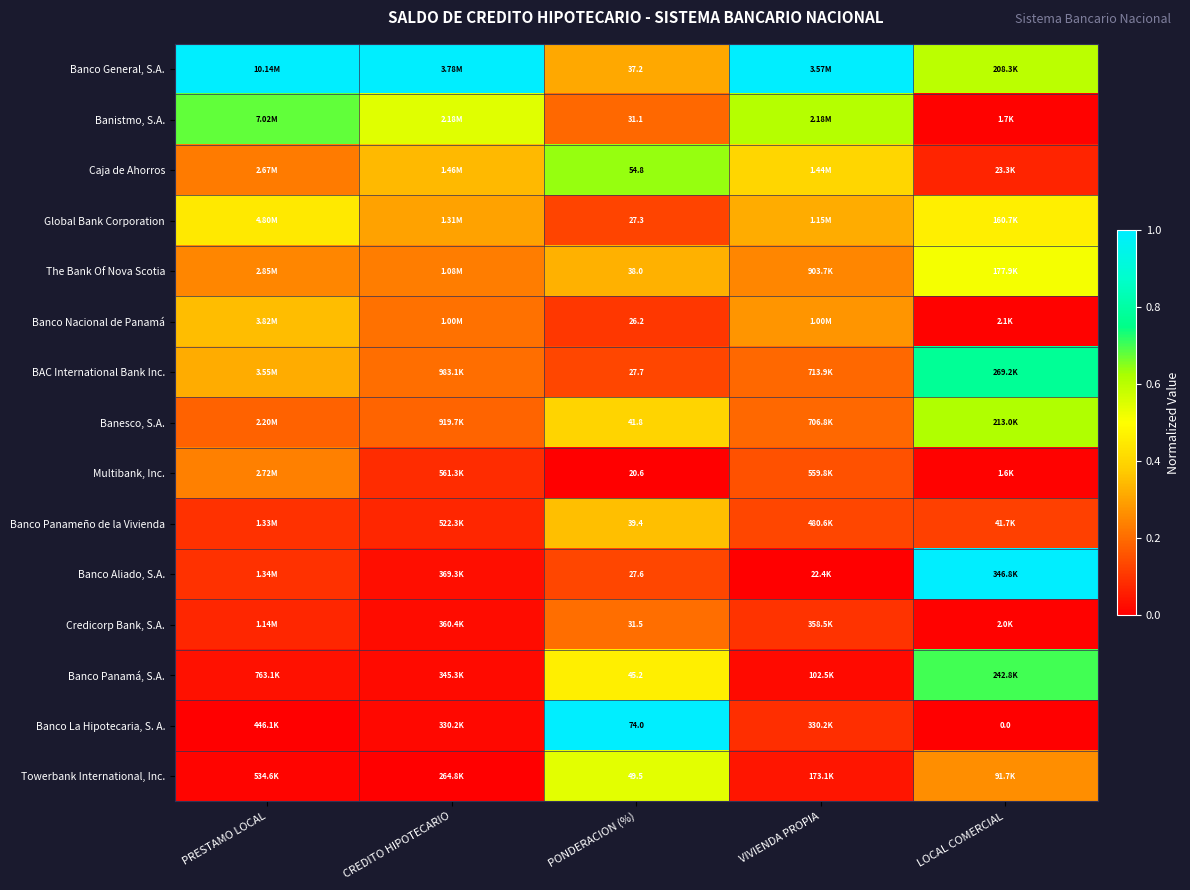

What is the greatest value displayed?

1.0